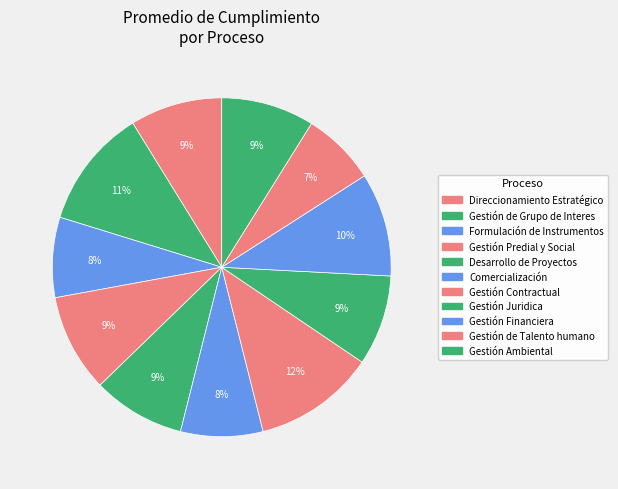

To the nearest percent, what is the average slice percentage?

9%